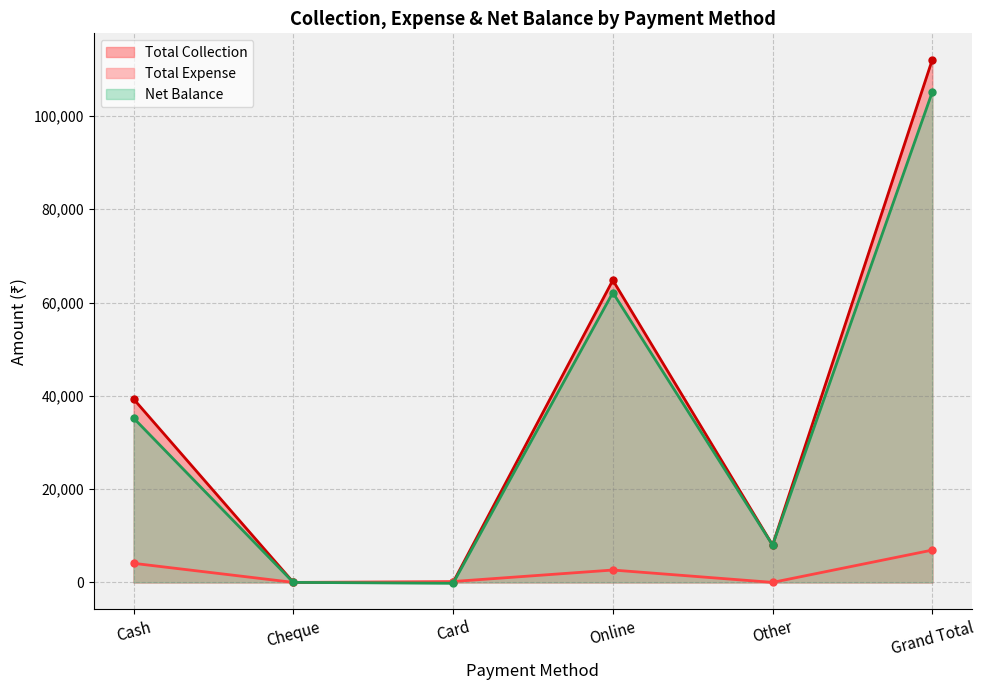

True or false: Net Balance has a value of 12207 at Other.

False